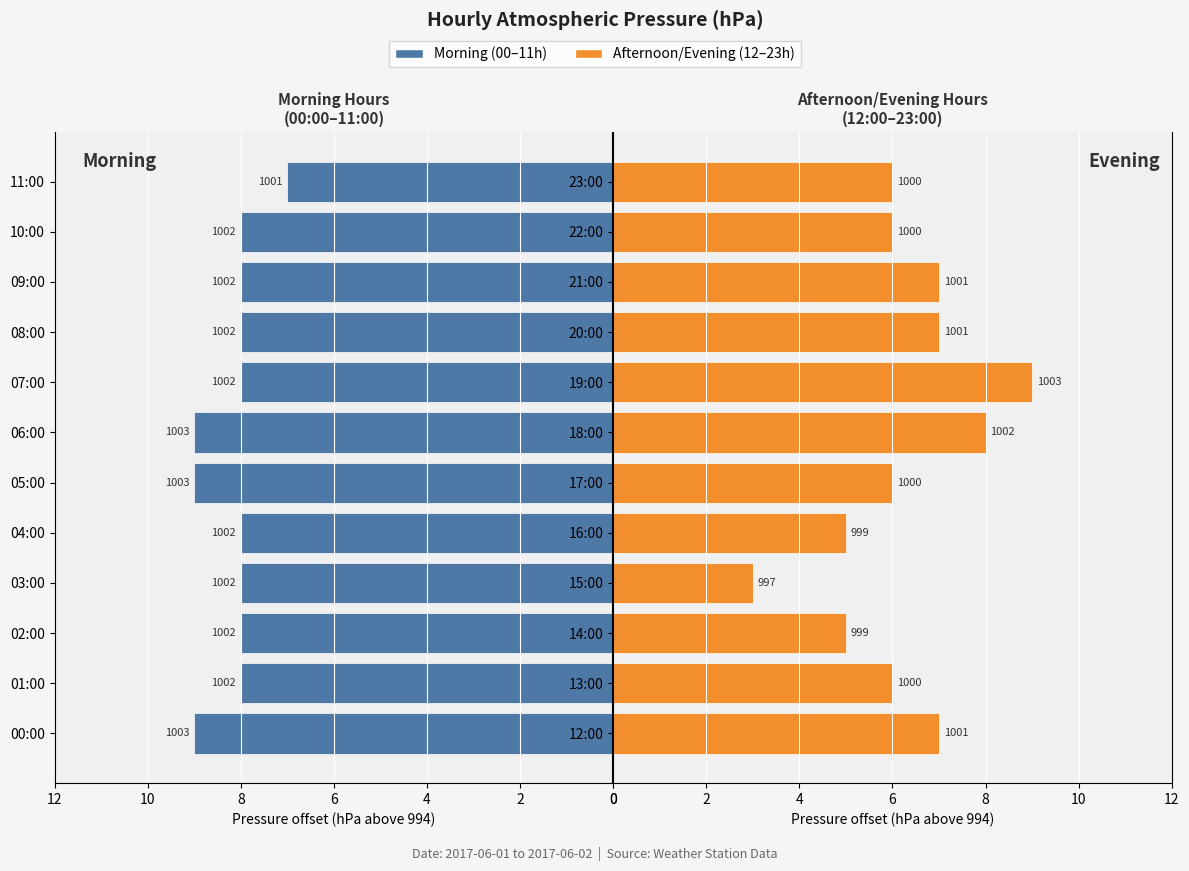

The value of 00:00–11:00 at 10:00 is 8. True or false?

True